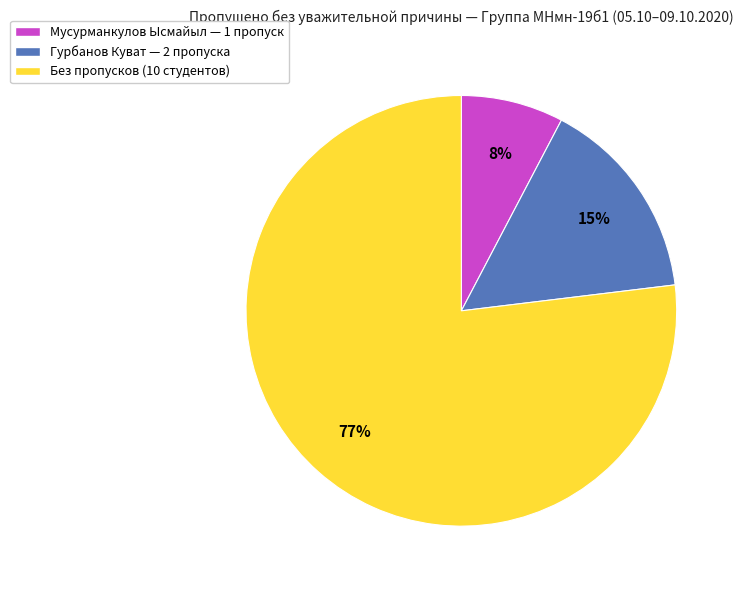

Rank the categories by value from highest to lowest.

Без пропусков (10 студентов), Гурбанов Куват — 2 пропуска, Мусурманкулов Ысмайыл — 1 пропуск